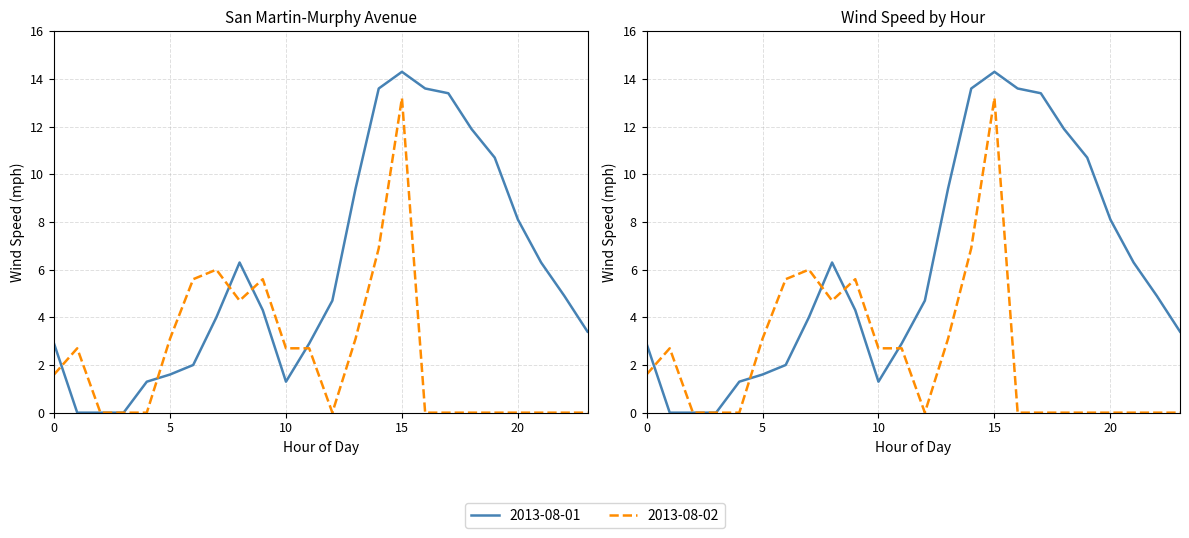

True or false: 2013-08-01 has more than 0 interior local peaks.

True